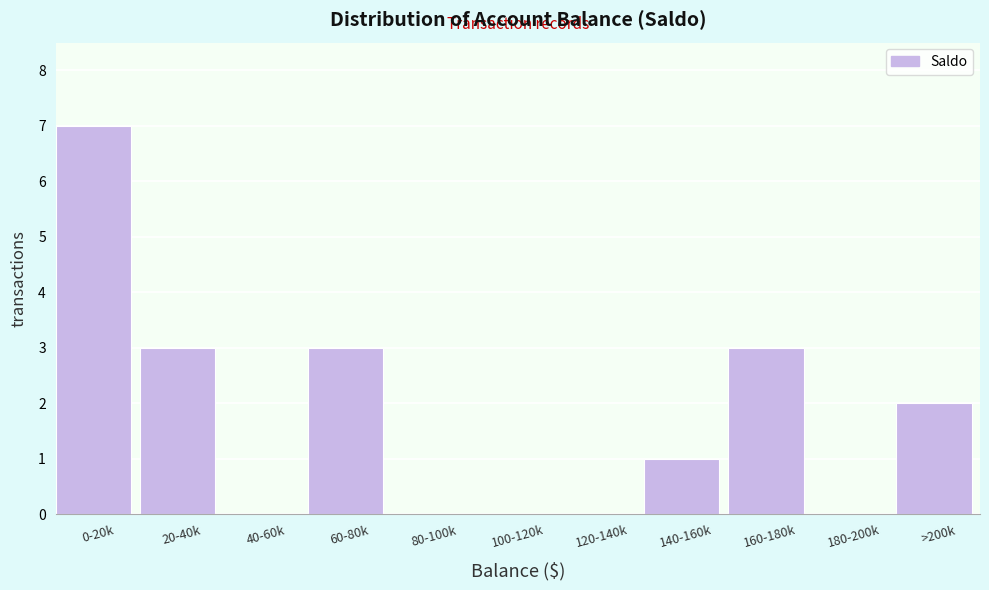

Reading left to right, list all the values displayed in this chart.

0-20k=7	20-40k=3	40-60k=0	60-80k=3	80-100k=0	100-120k=0	120-140k=0	140-160k=1	160-180k=3	180-200k=0	>200k=2